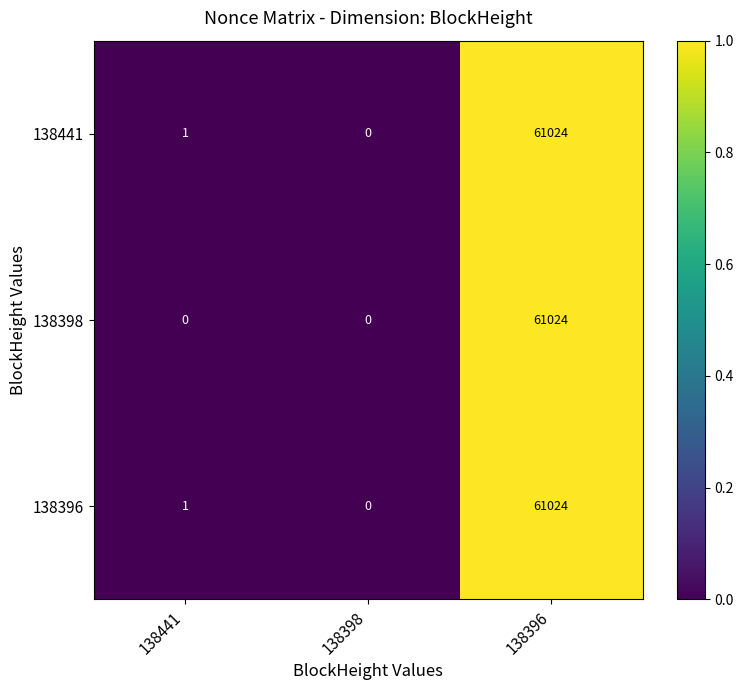

At which category does the chart reach its peak across all series?

138396